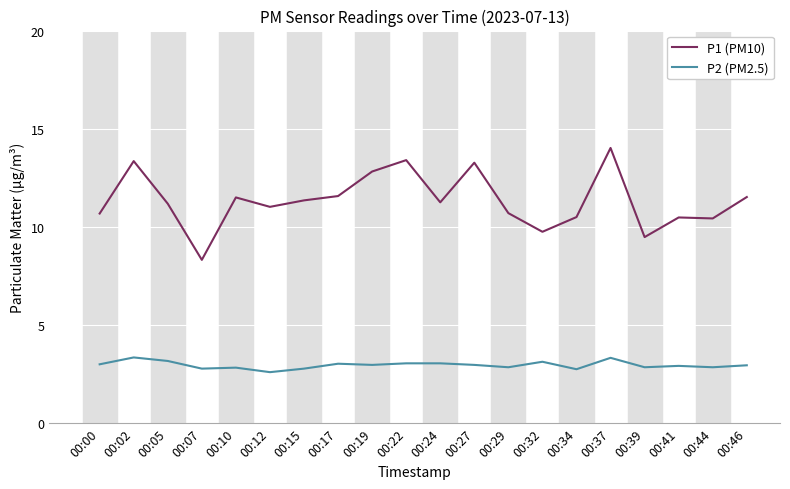

True or false: P2 (PM2.5) and P1 (PM10) cross at least once.

False